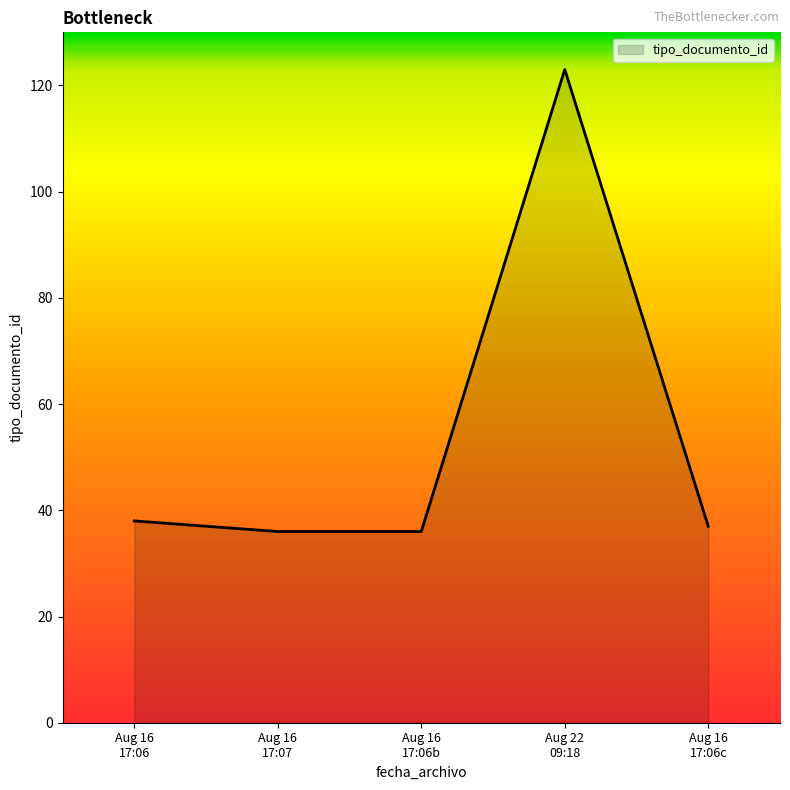

Does the chart have visible grid lines?

No